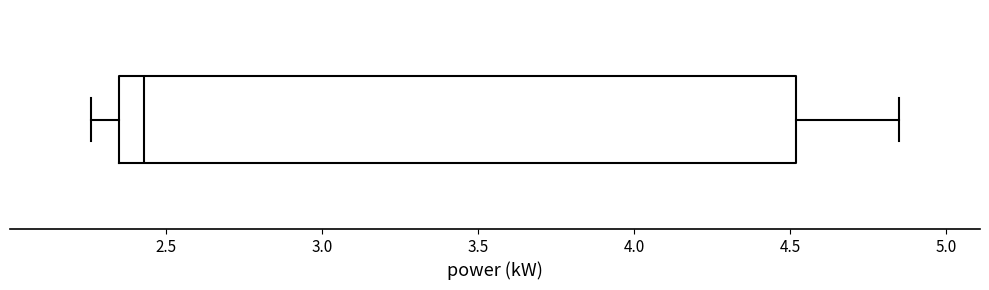

Read this box plot against the x-axis: the position of the median line, the range covered by the box, and the ends of both whiskers. The values are not printed on the chart, so give them approximately, as read against the axis.

median 2.45, box 2.35 to 4.50, whiskers 2.25 to 4.85